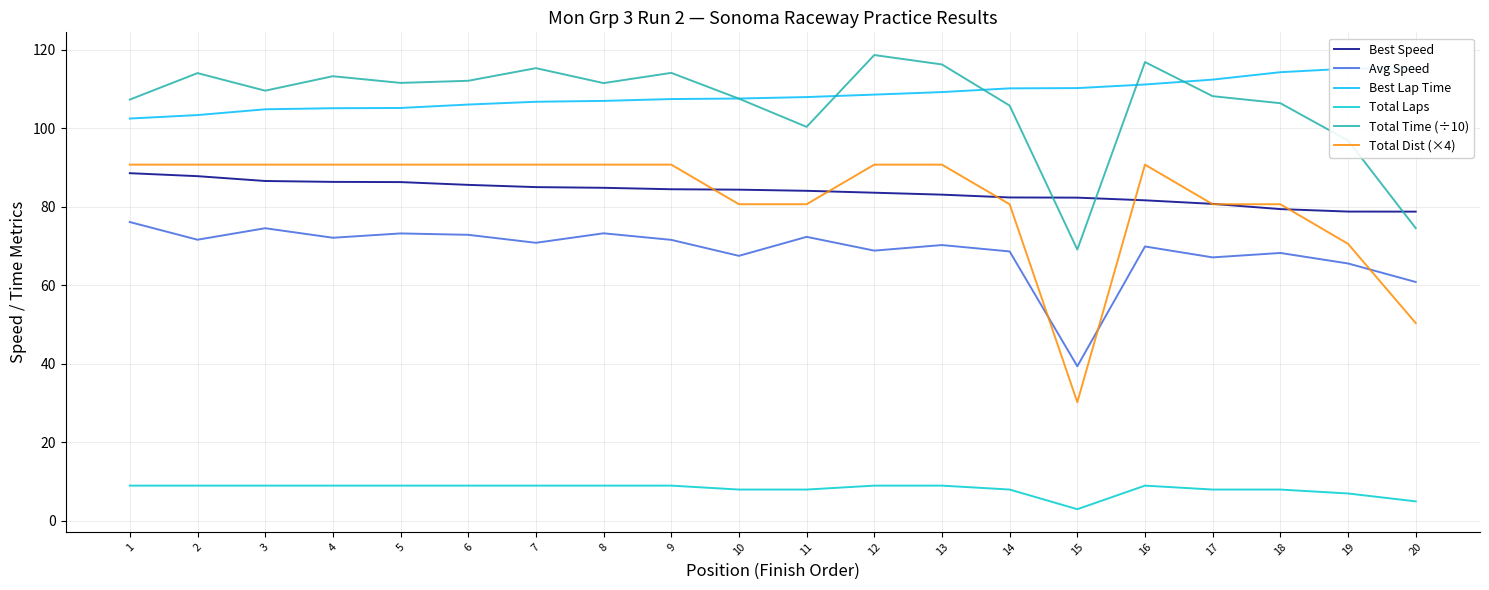

What is the difference between the highest and lowest values at 10?

99.6